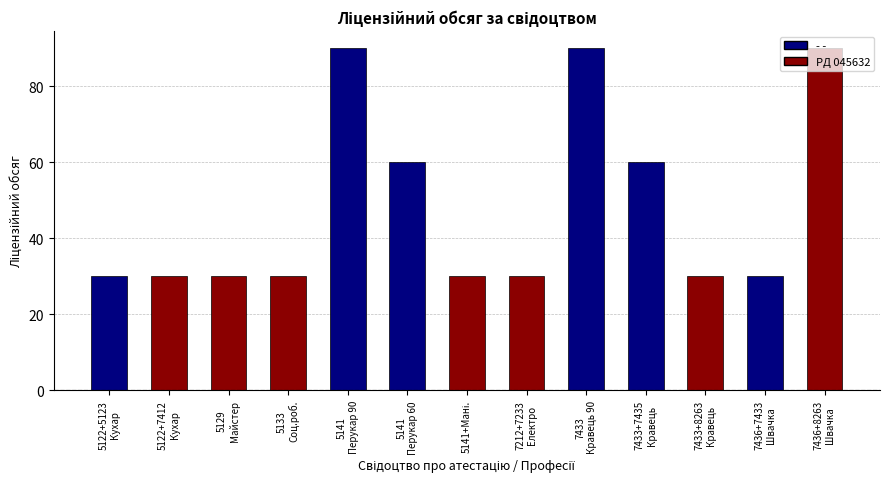

What is the difference between the maximum and minimum values?

60